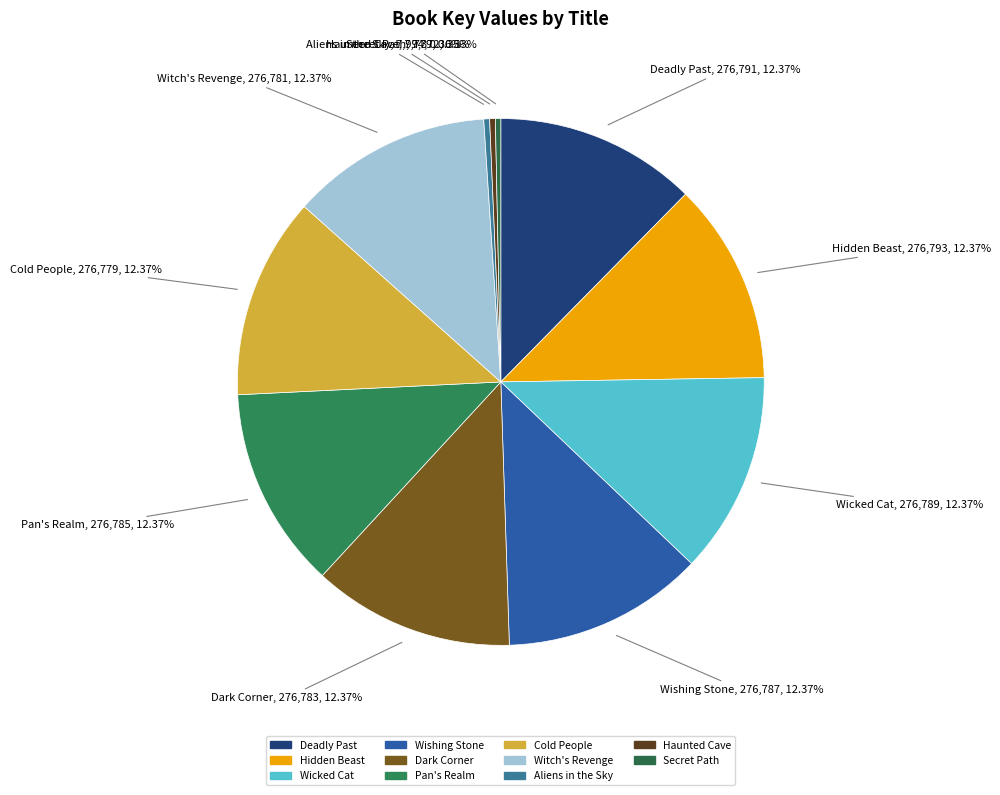

To the nearest percent, what is the difference between the largest and smallest slice percentages?

12%